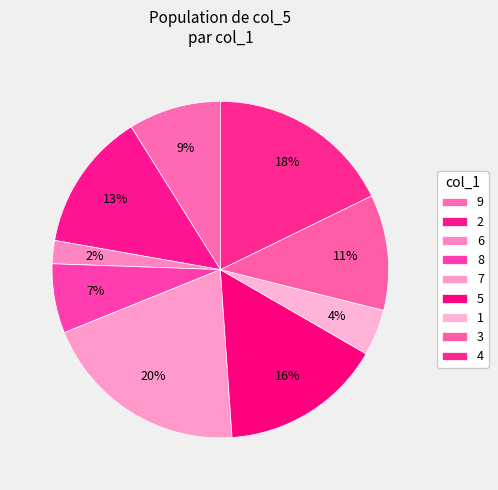

Combined, do 2 and 9 account for over 50%?

No